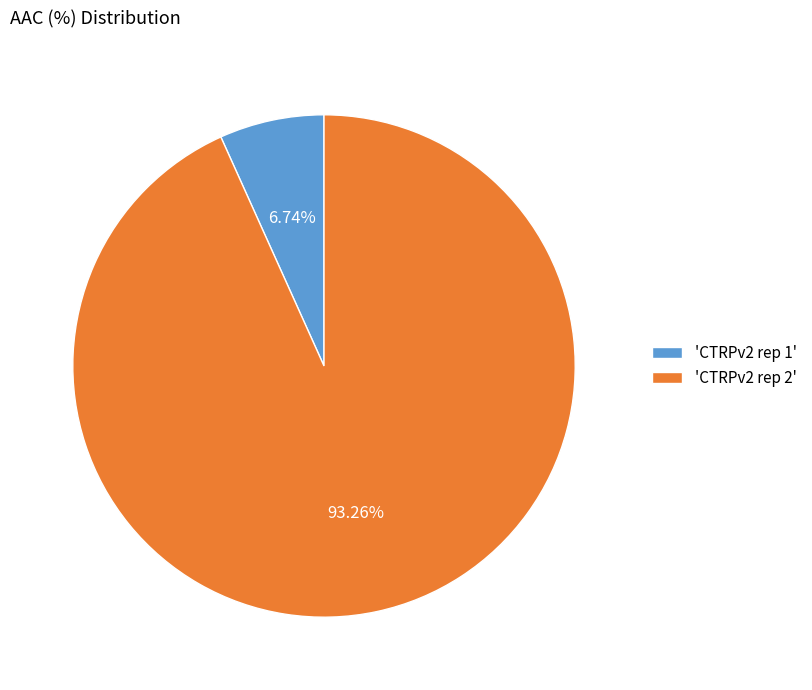

Between 'CTRPv2 rep 1' and 'CTRPv2 rep 2', which is larger?

'CTRPv2 rep 2'